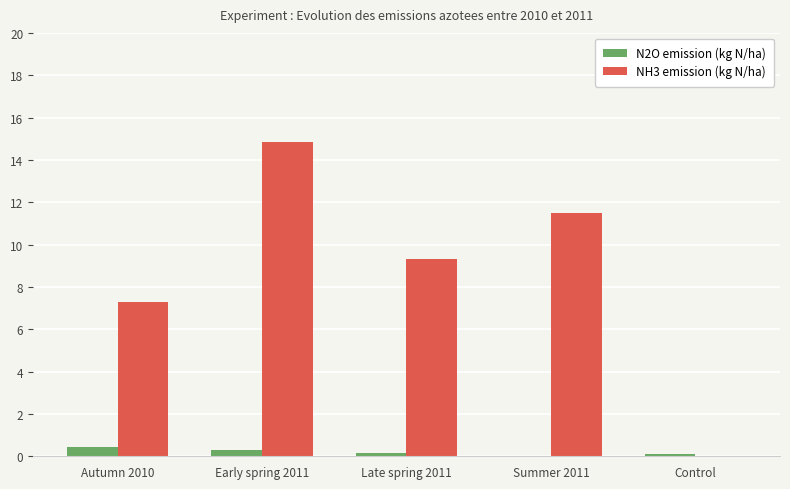

The NH3 emission (kg N/ha) series shows 11.5 at Summer 2011. True or false?

True